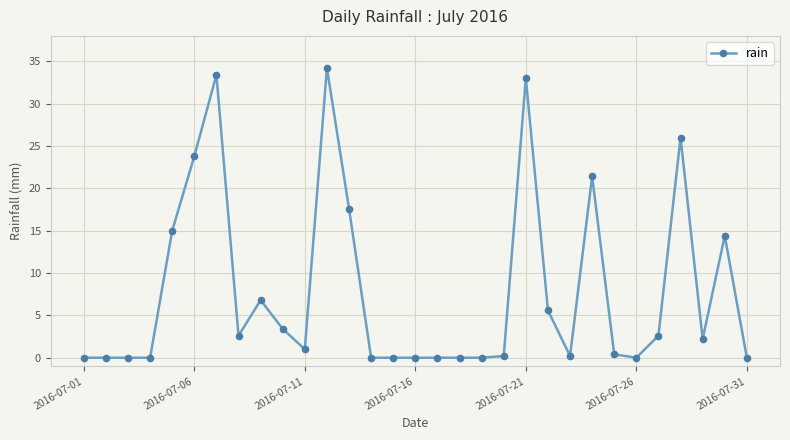

How many values are below 1?

15